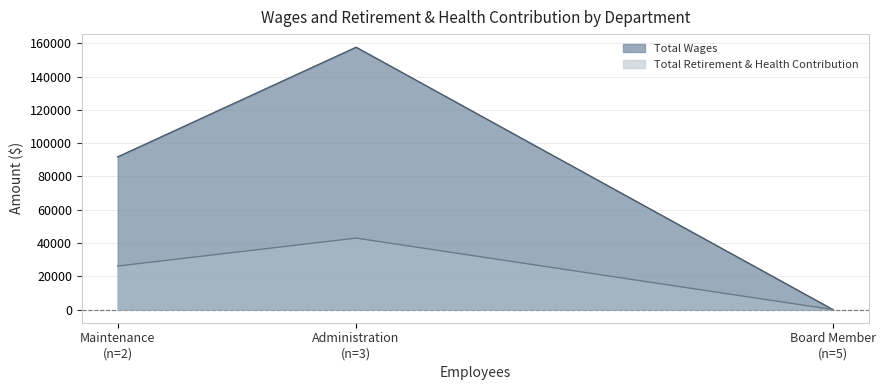

Count the Total Retirement & Health Contribution values in the range 0 to 42953.

3